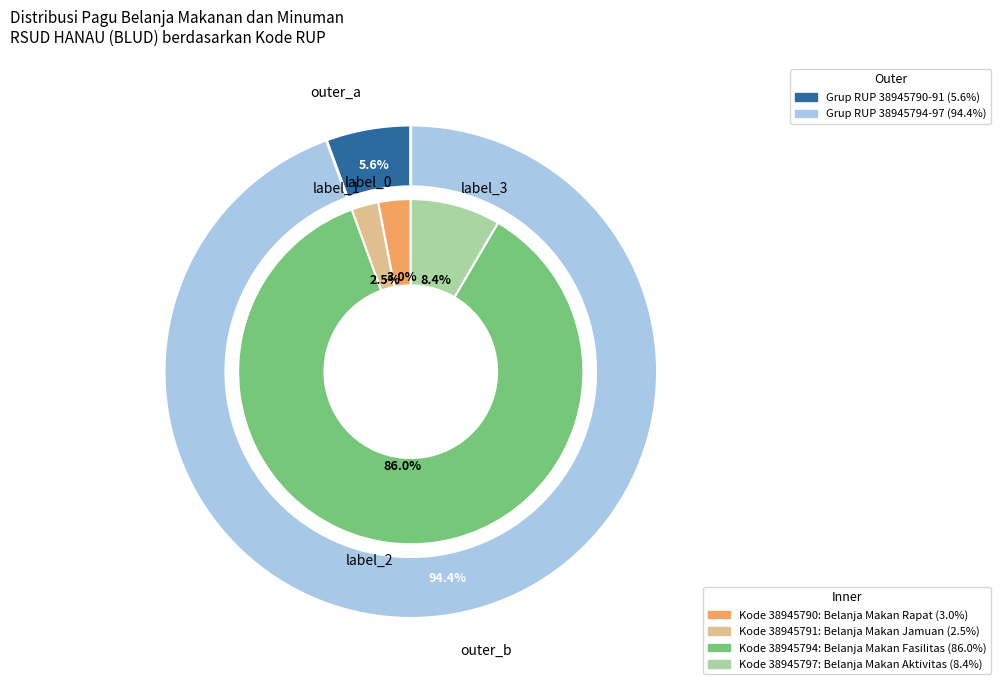

To the nearest percent, what portion does 38945794 represent?

86%